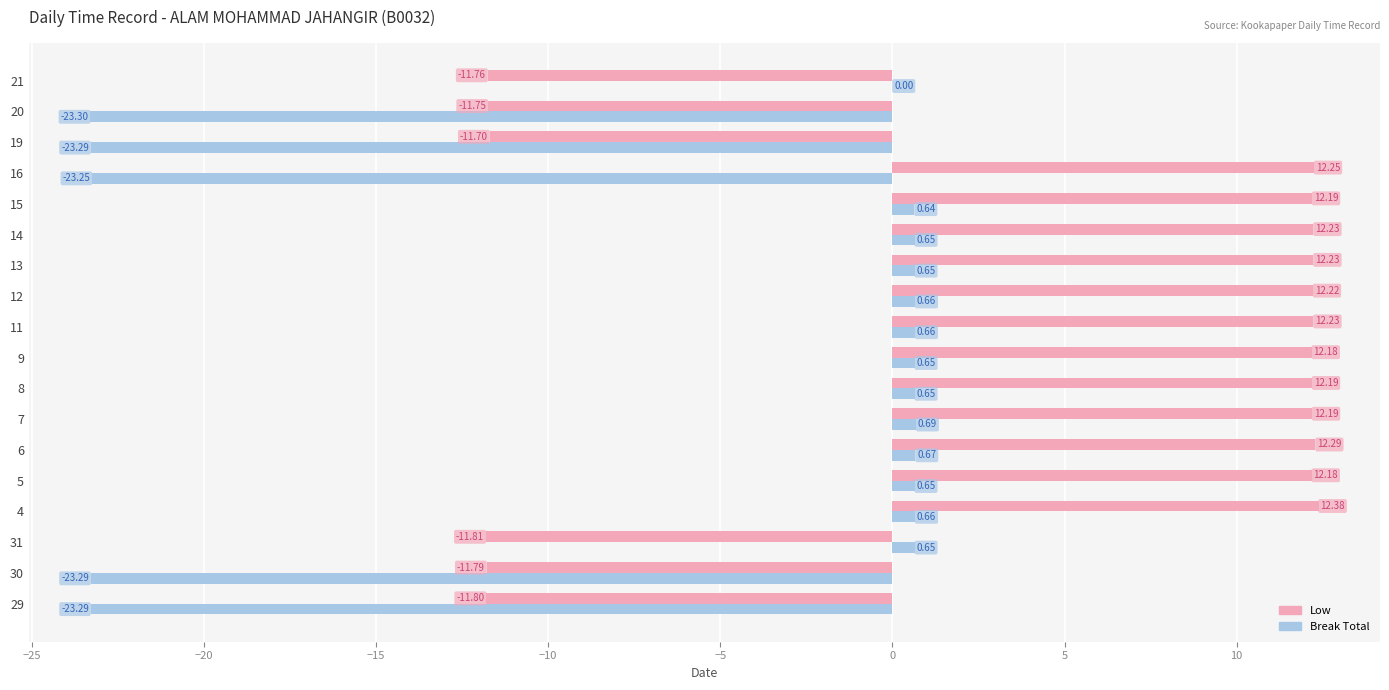

What is the total value across all series at 9?

12.8